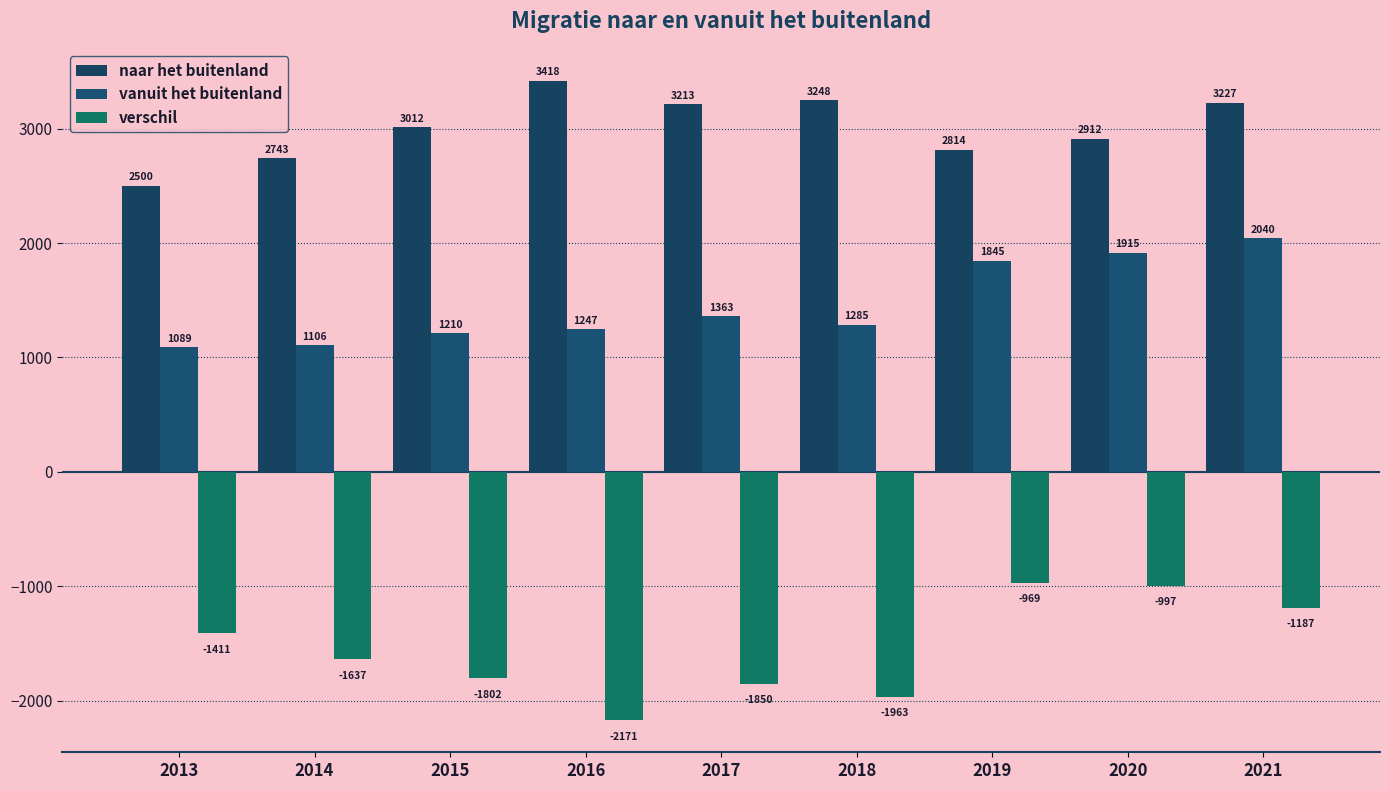

What is the average value of the naar het buitenland series?

3010